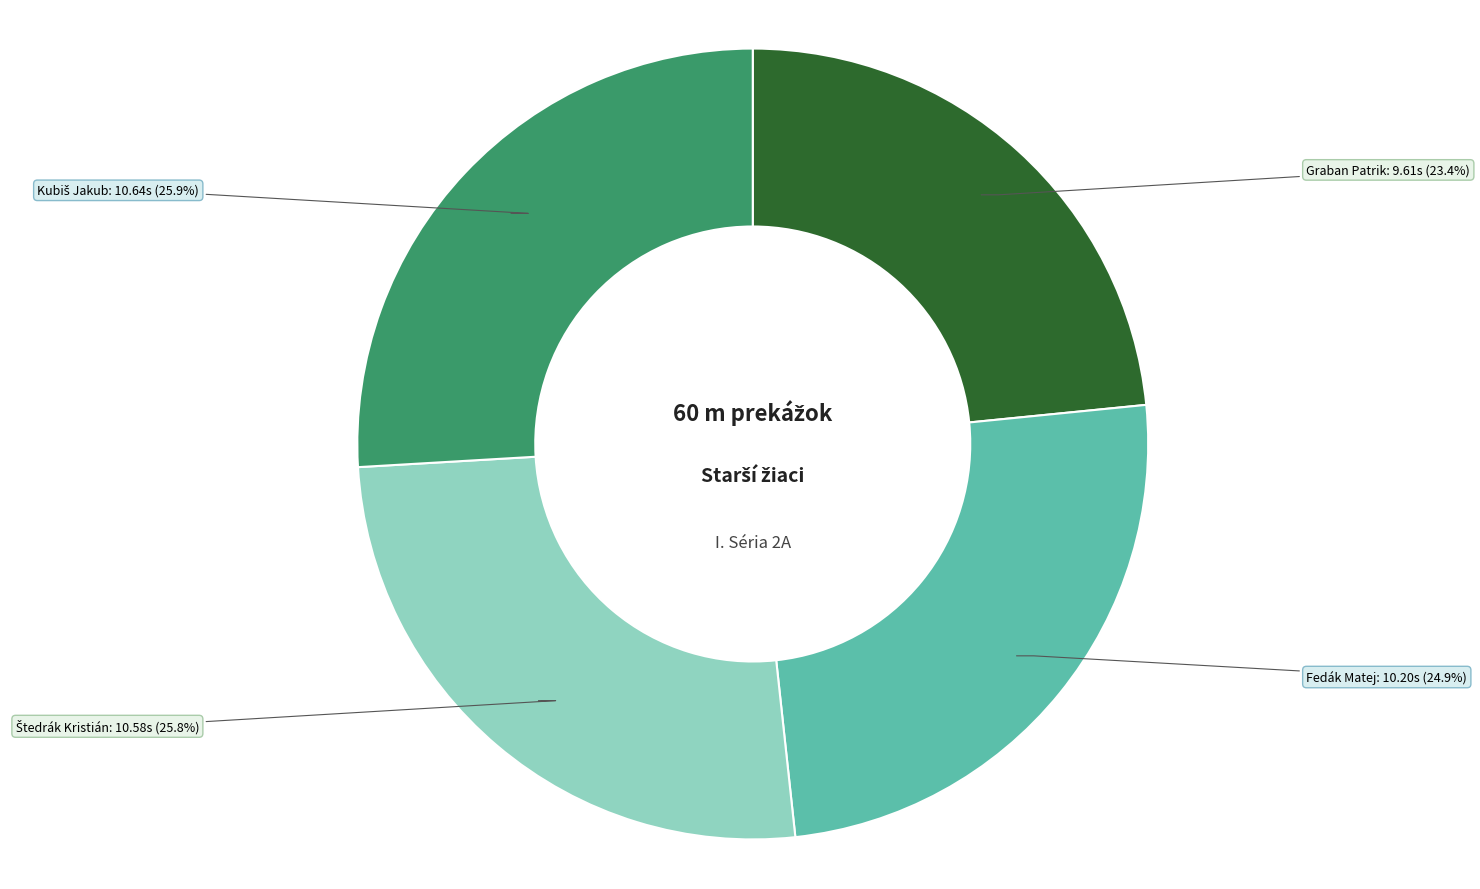

To the nearest percent, what portion does Graban Patrik represent?

23%